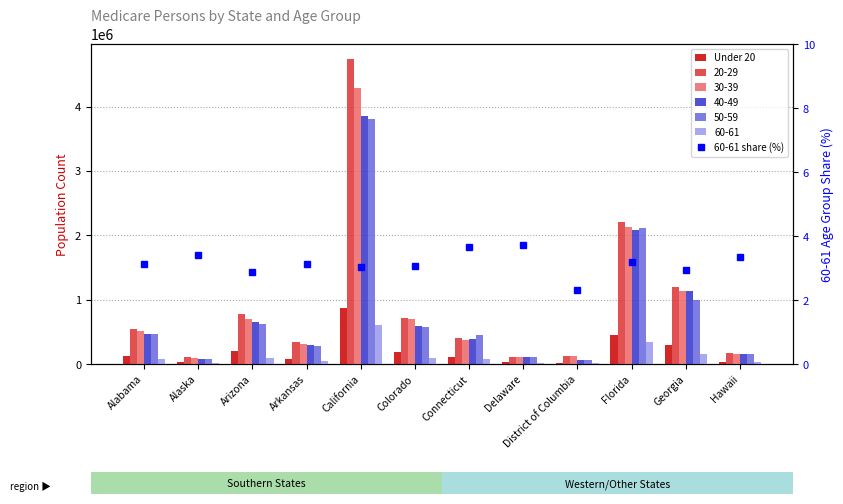

Rank the series by their maximum value, from lowest to highest.

60-61 share (%), Under 20